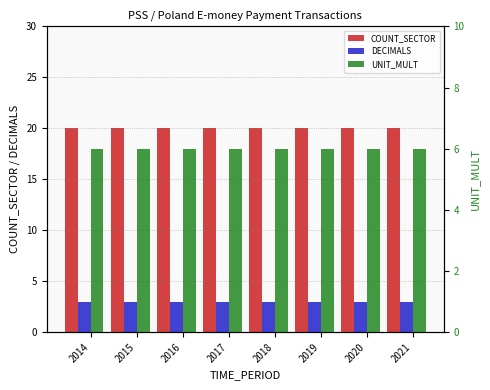

Rank the categories by COUNT_SECTOR value from highest to lowest.

2014, 2015, 2016, 2017, 2018, 2019, 2020, 2021